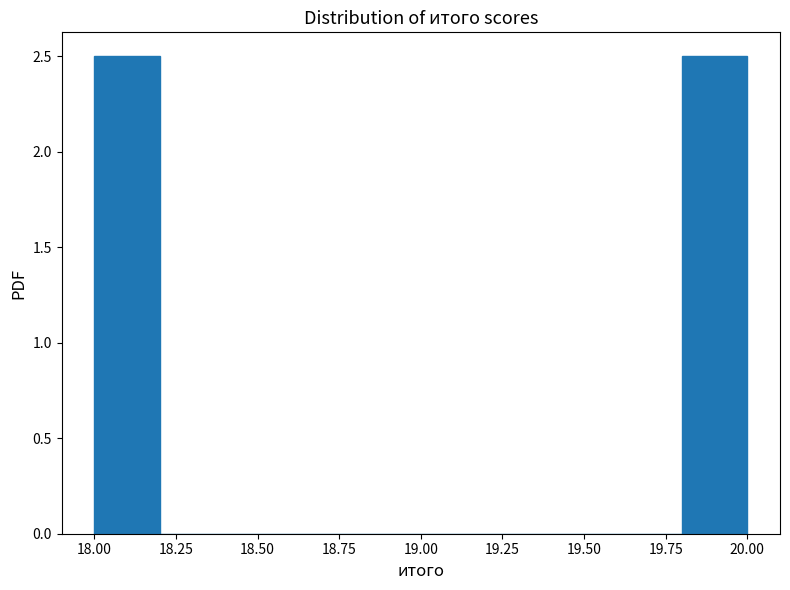

Reading left to right, transcribe this chart: for each bar, give the range it covers on the x-axis and its height. The values are not printed on the chart, so give them approximately, as read against the axis.

18.0 to 18.2: 2.5
18.2 to 18.4: 0
18.4 to 18.6: 0
18.6 to 18.8: 0
18.8 to 19.0: 0
19.0 to 19.2: 0
19.2 to 19.4: 0
19.4 to 19.6: 0
19.6 to 19.8: 0
19.8 to 20.0: 2.5